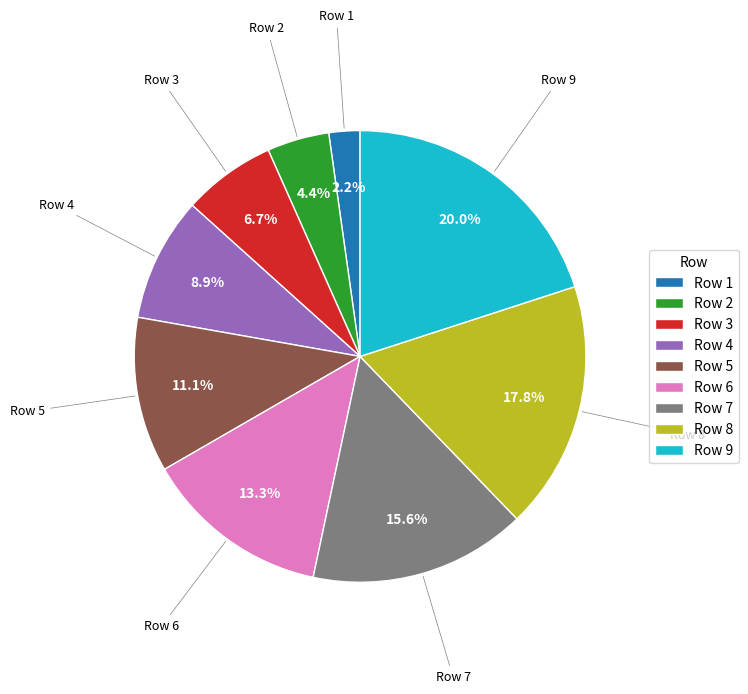

Rank the categories by value from highest to lowest.

Row 9, Row 8, Row 7, Row 6, Row 5, Row 4, Row 3, Row 2, Row 1